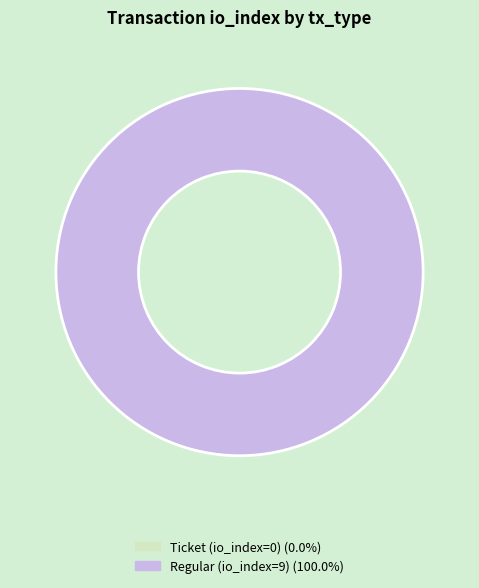

How many slices are in this pie chart?

2